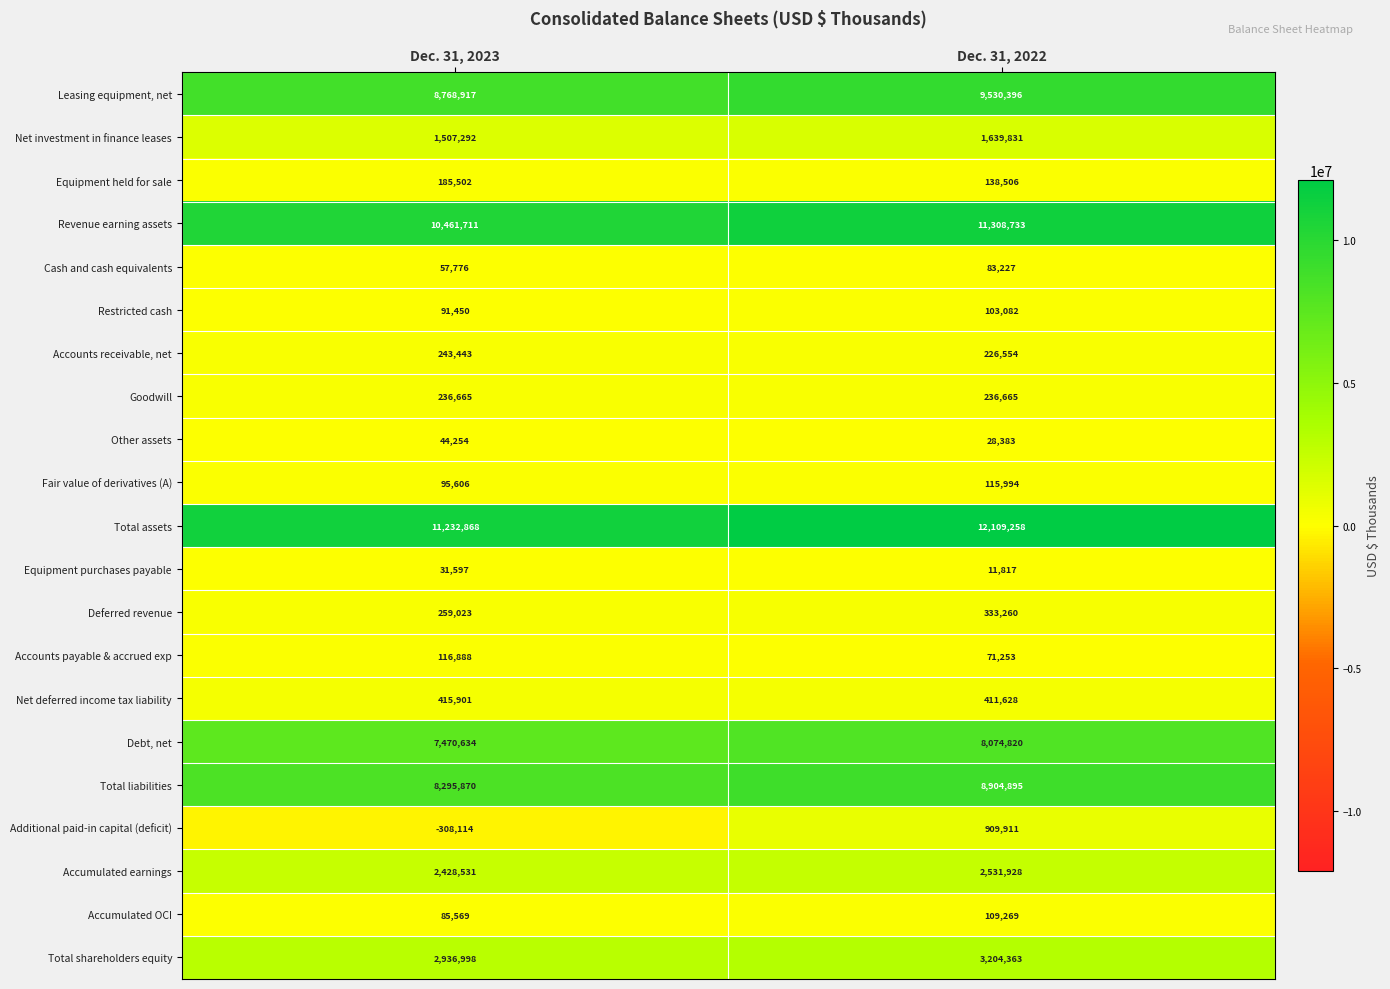

At which label is Total liabilities closest to 8600382?

Dec. 31, 2023